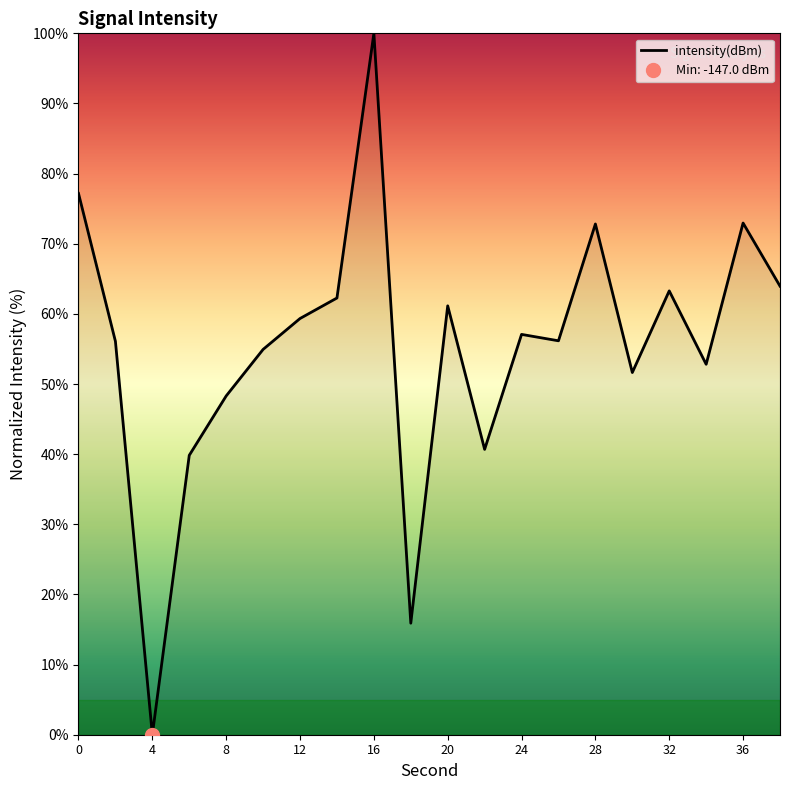

Is it true that the value at 0 is 18.3?

False